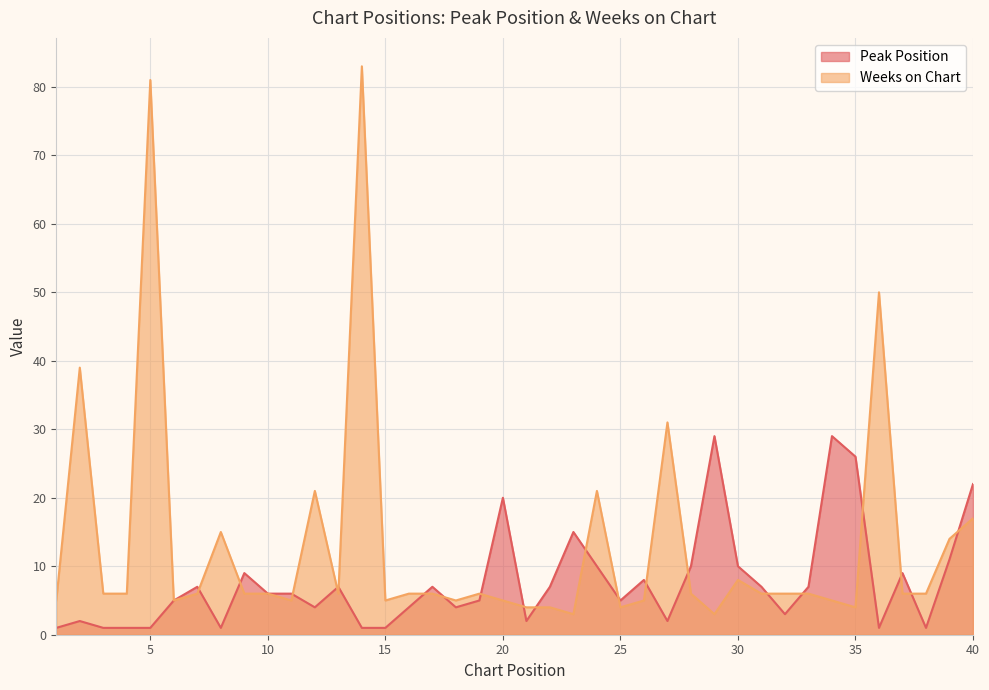

True or false: Weeks on Chart has more than 0 interior local peaks.

True